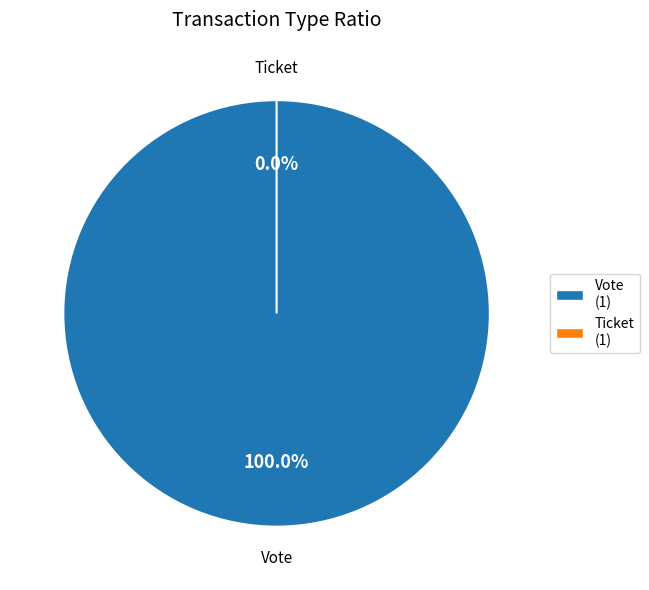

To the nearest percent, what is the difference between the Ticket and Vote slice percentages?

100%